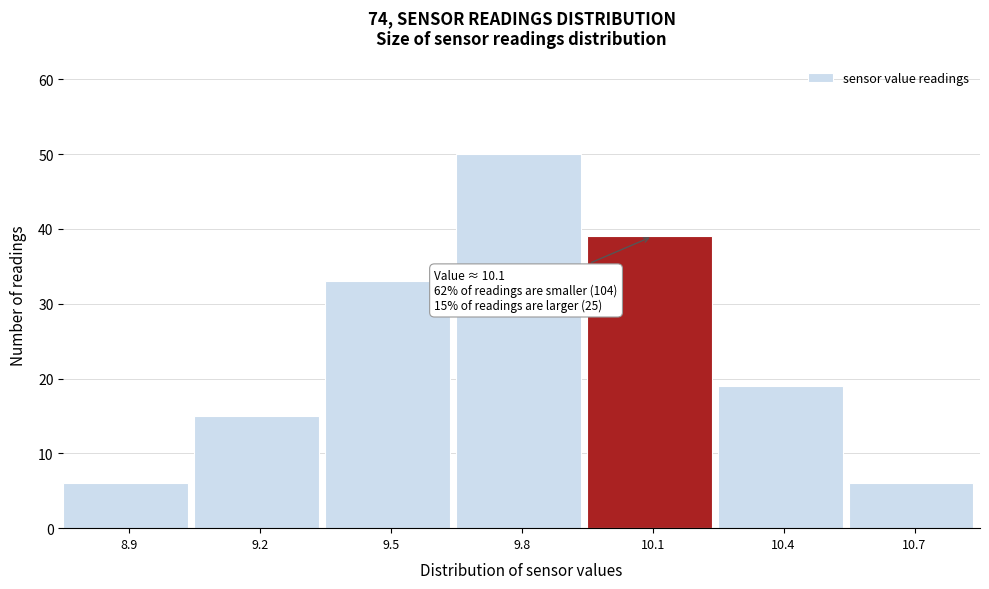

Over which range of the x-axis is the bar tallest?

9.65 to 9.95